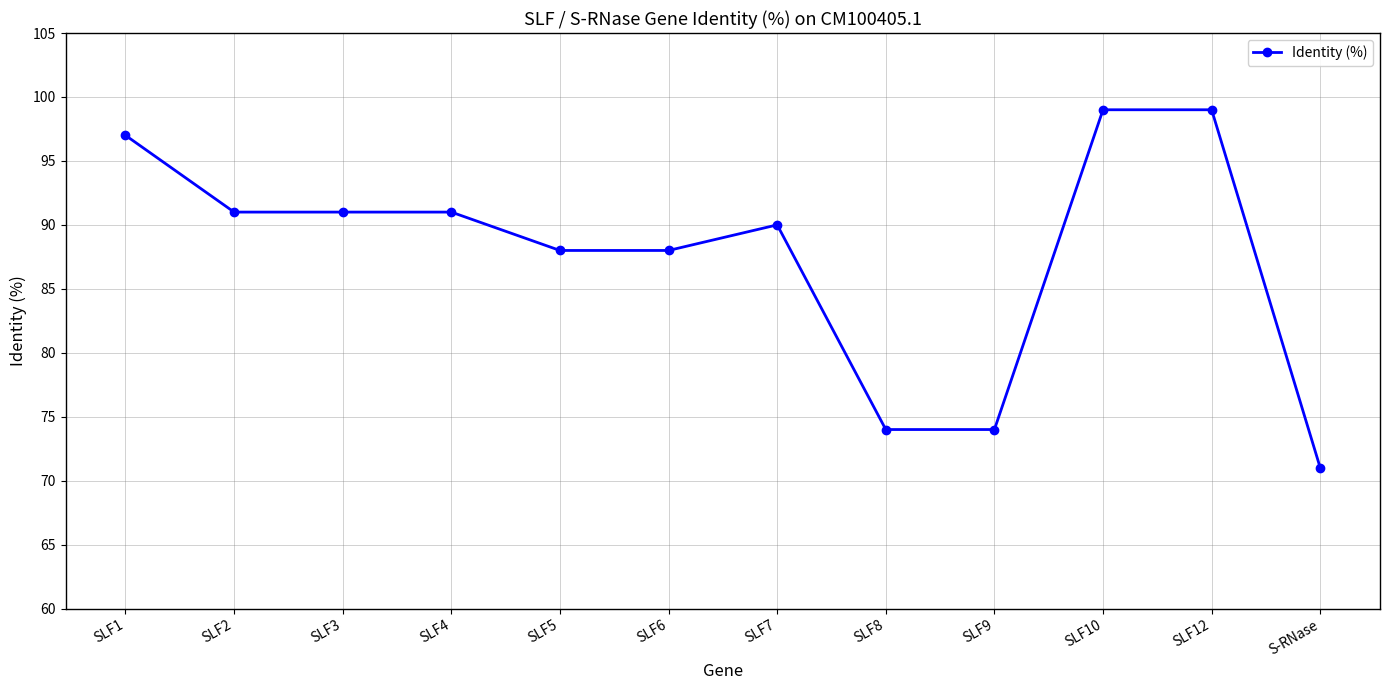

What is the sum of the values at S-RNase and SLF9?

145